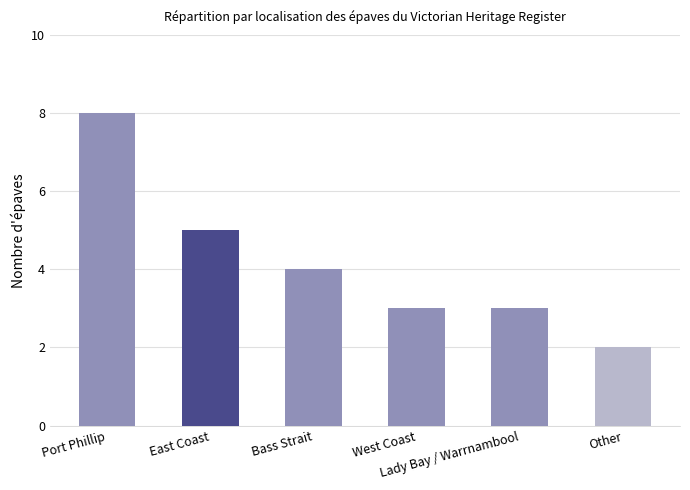

At which label is the value closest to 5?

East Coast